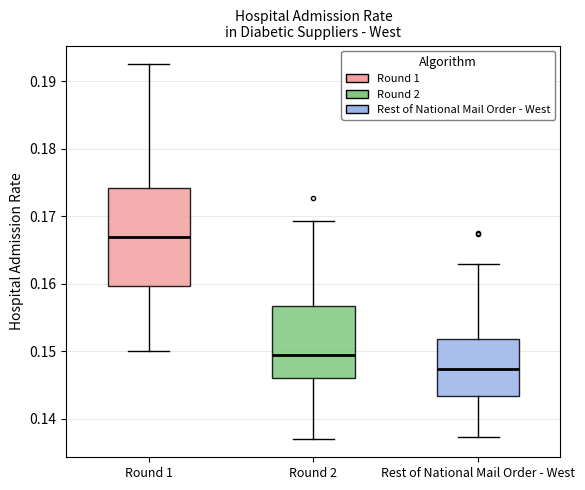

Reading left to right, read every box against the y-axis: the position of its median line, the range the box covers, and the ends of its whiskers. The values are not printed on the chart, so give them approximately, as read against the axis.

Round 1: median 0.167, box 0.160 to 0.174, whiskers 0.150 to 0.193
Round 2: median 0.149, box 0.146 to 0.157, whiskers 0.137 to 0.169
Rest of National Mail Order - West: median 0.147, box 0.143 to 0.152, whiskers 0.137 to 0.163